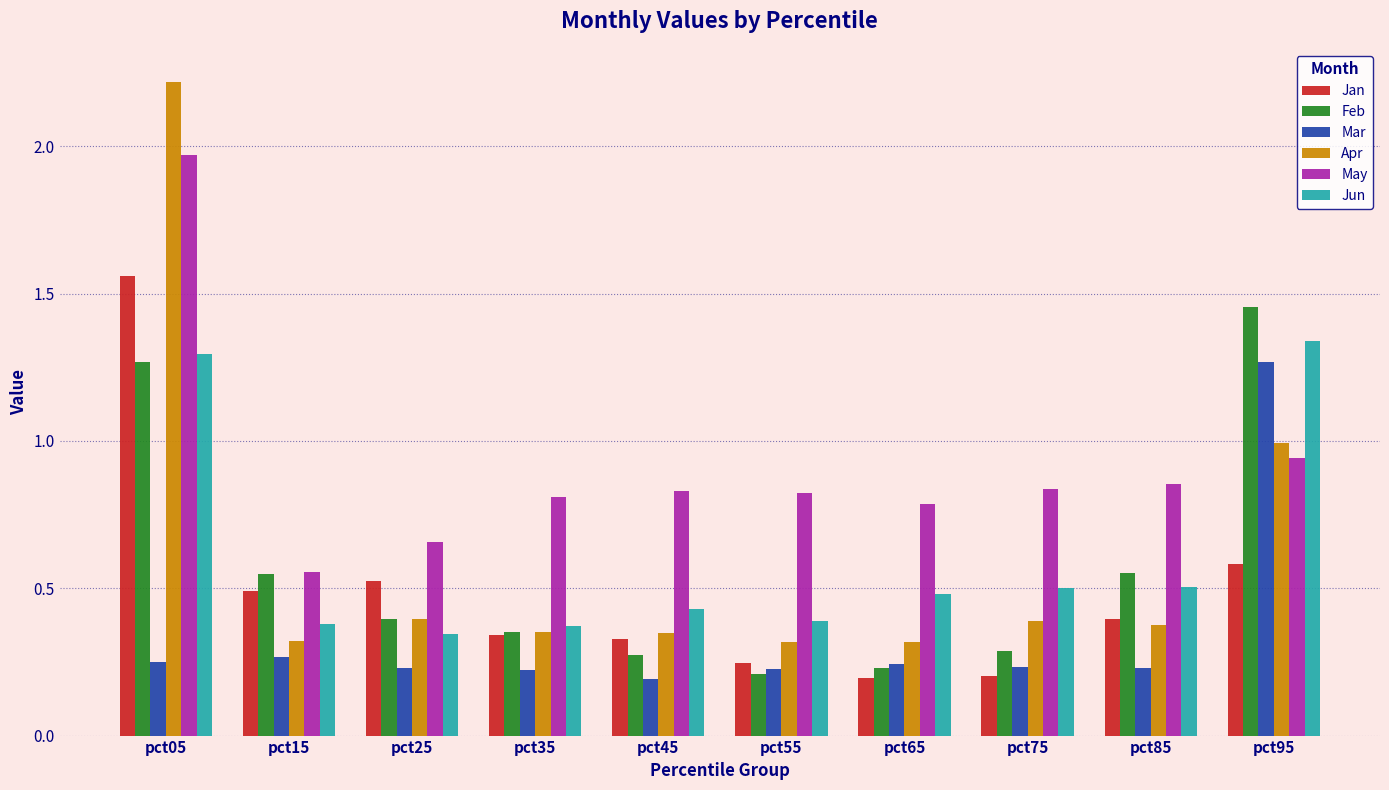

The Apr series shows 0.2 at pct45. True or false?

False